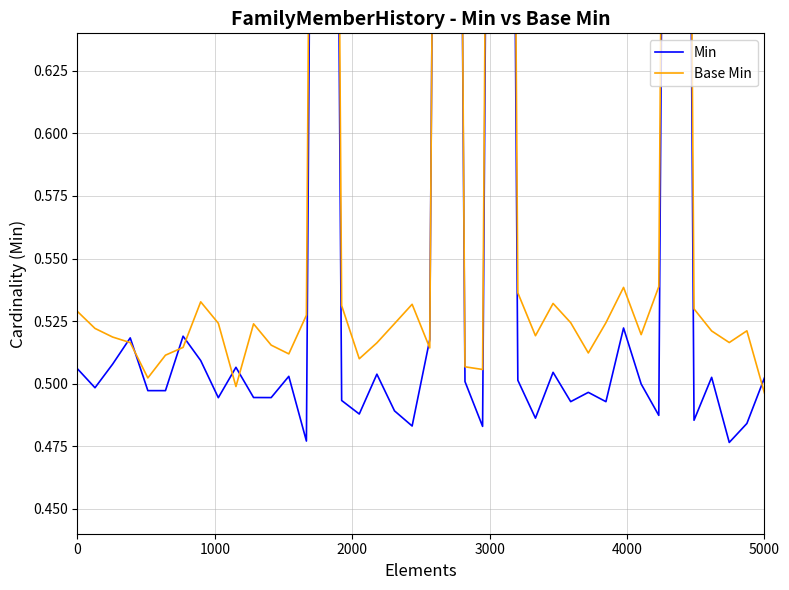

What are all the series names shown in the legend?

Min, Base Min